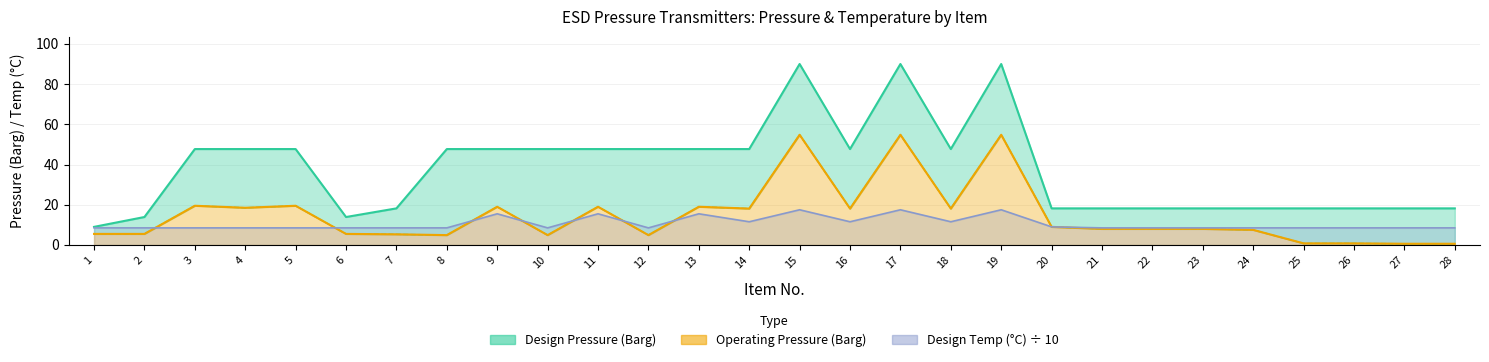

What is the spread (max minus min) of values at 15?

72.5